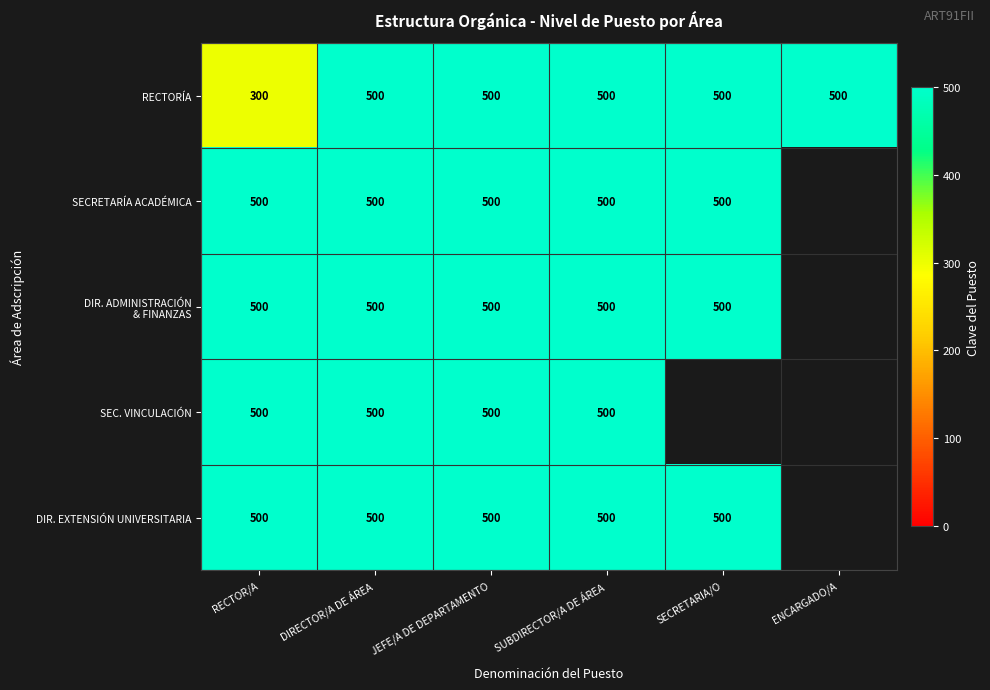

The DIR. EXTENSIÓN UNIVERSITARIA series shows 500 at DIRECTOR/A DE ÁREA. True or false?

True